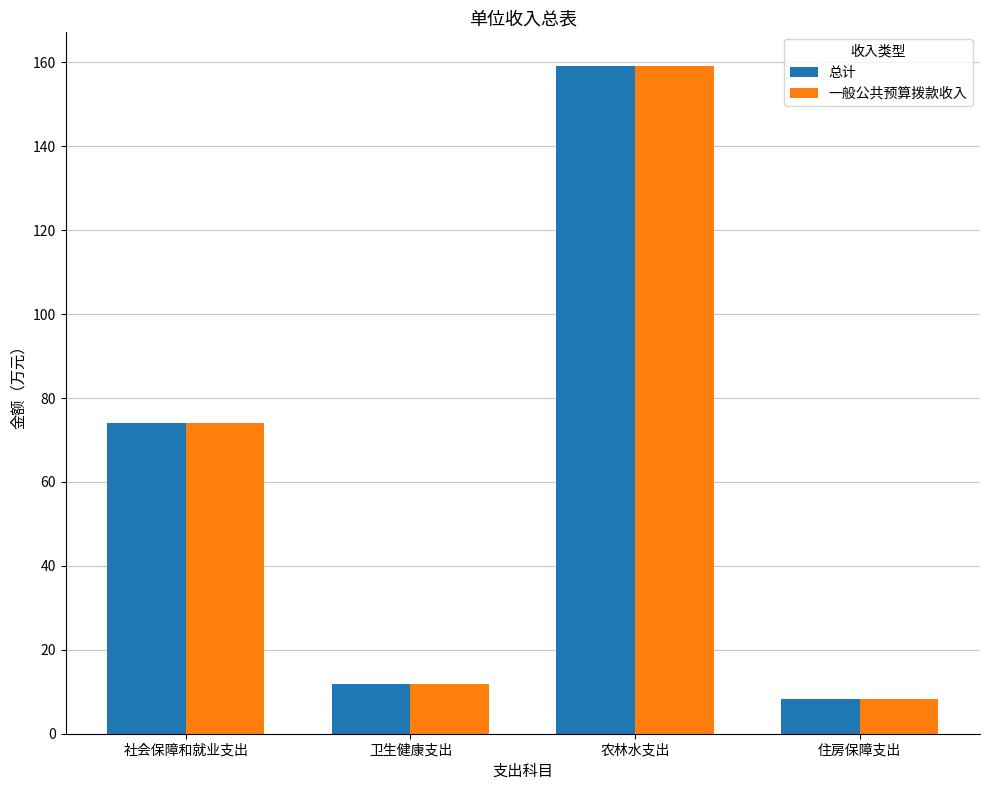

What are all the series names shown in the legend?

总计, 一般公共预算拨款收入